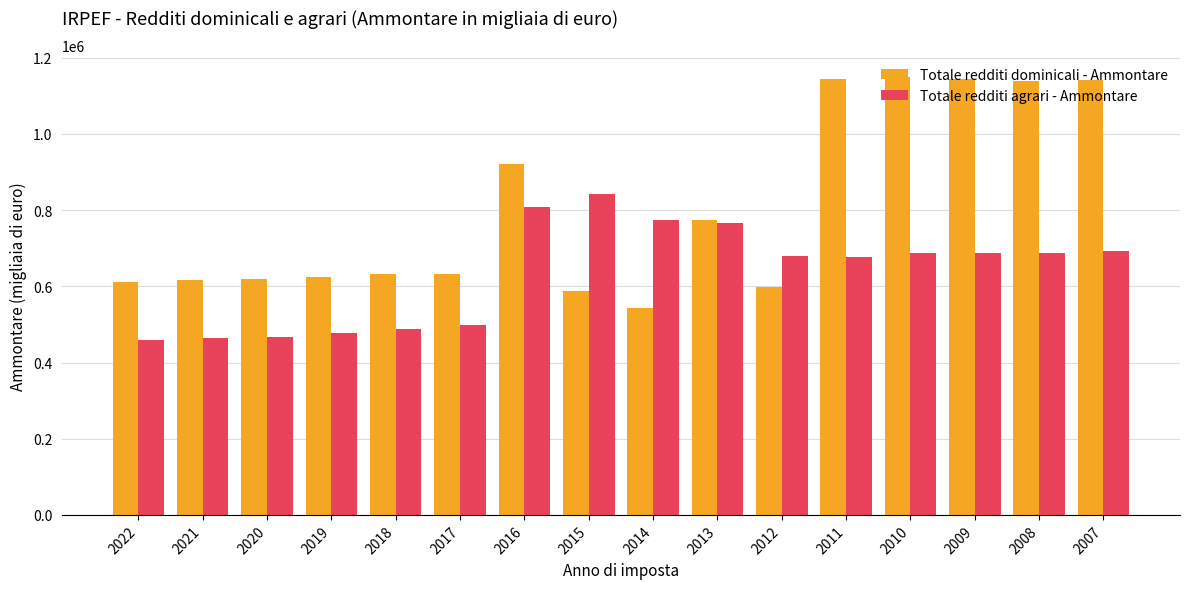

How many groups of bars are there?

16